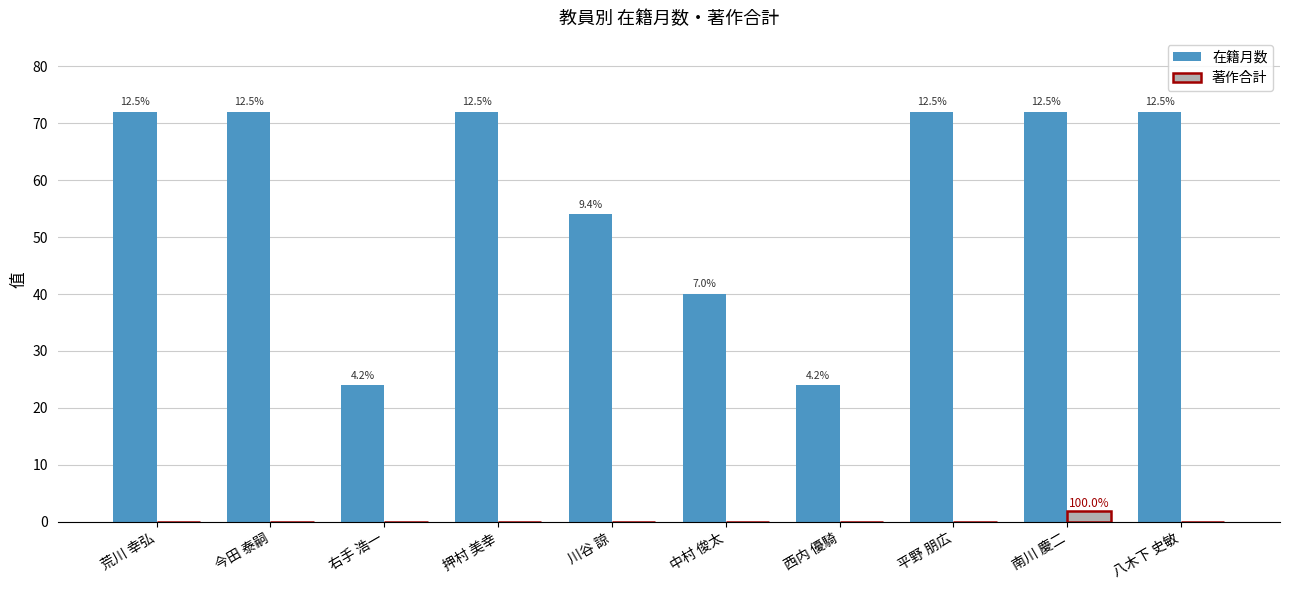

At which category is the sum across all series the highest?

南川 慶二